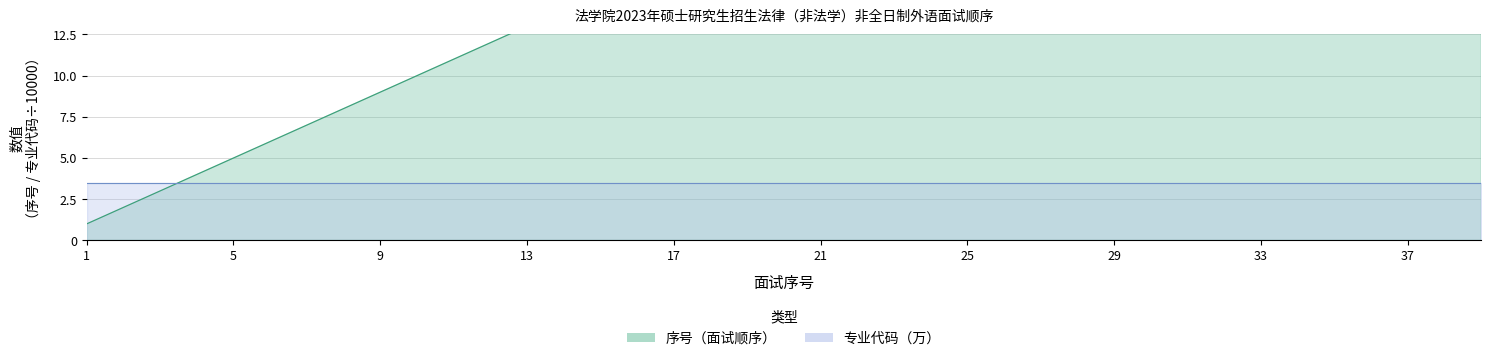

True or false: the data shows 9 at 33.

False